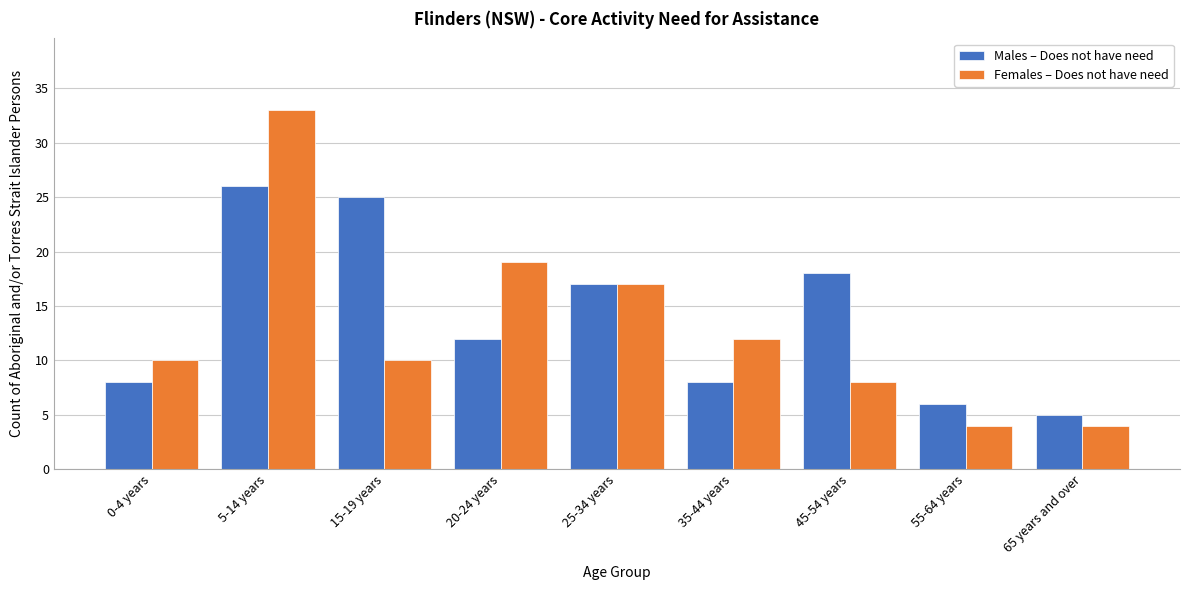

Reading left to right, what are all the values shown in this chart?

Males – Does not have need: 8	26	25	12	17	8	18	6	5
Females – Does not have need: 10	33	10	19	17	12	8	4	4